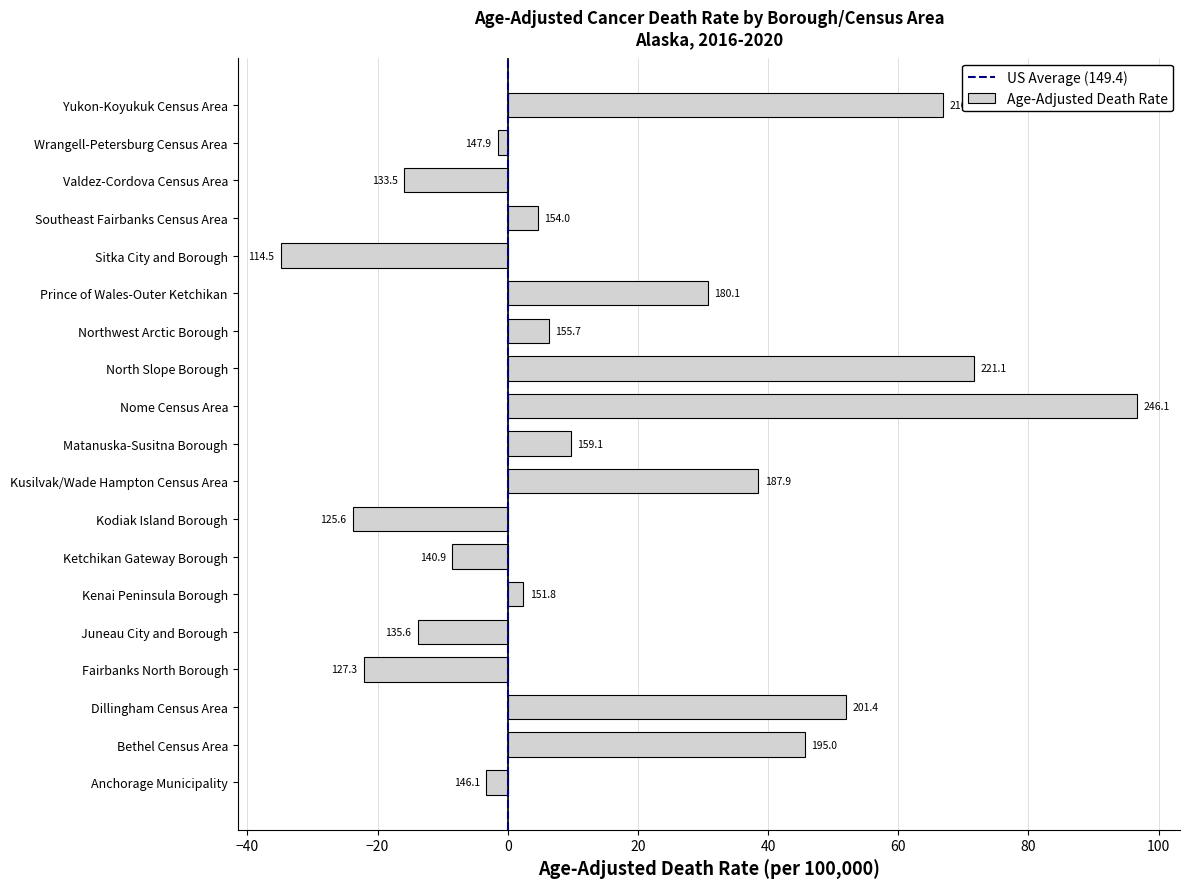

What is the sum of the values at Northwest Arctic Borough and North Slope Borough?

78.0